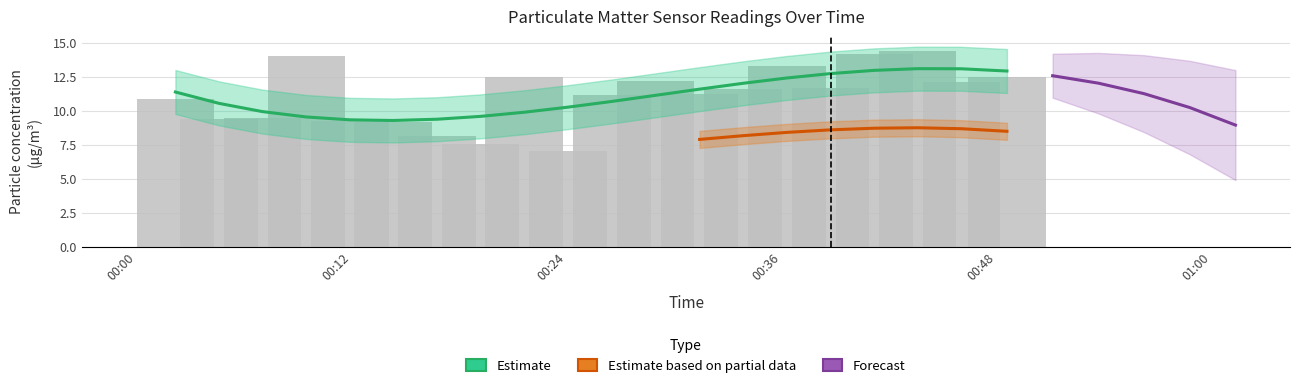

What is the smallest value displayed?

7.0